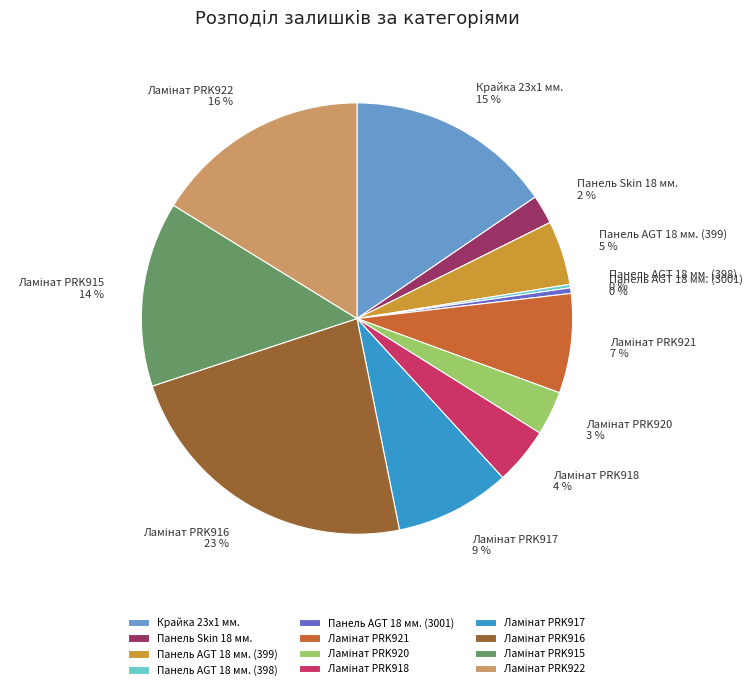

Does any single category account for the majority?

No